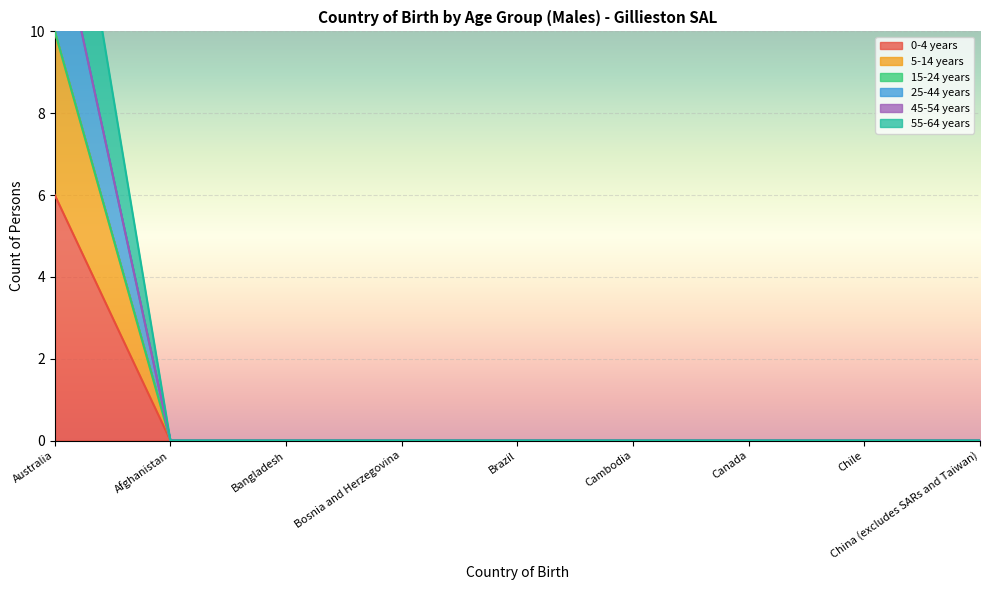

Is it true that 0-4 years equals 0 at Brazil?

True